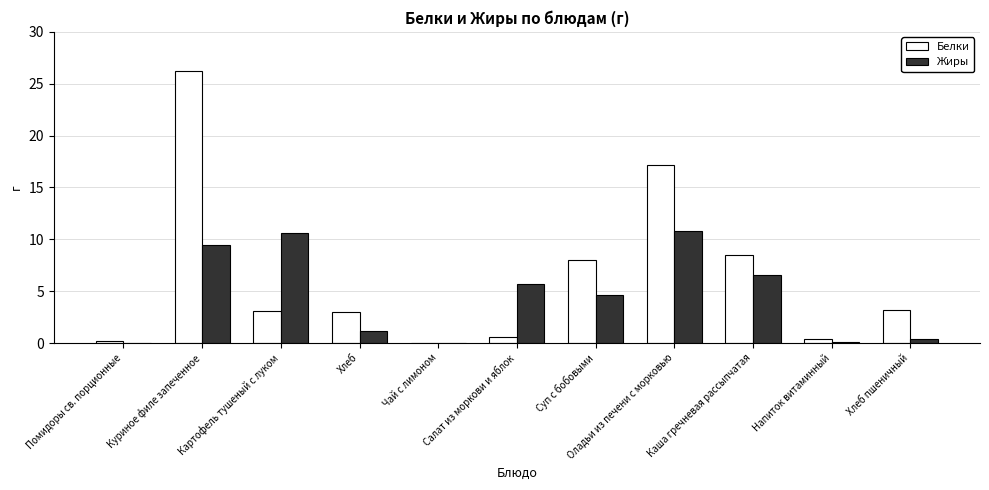

Is the value of Жиры at Суп с бобовыми greater than the value of Белки at Помидоры св. порционные?

Yes